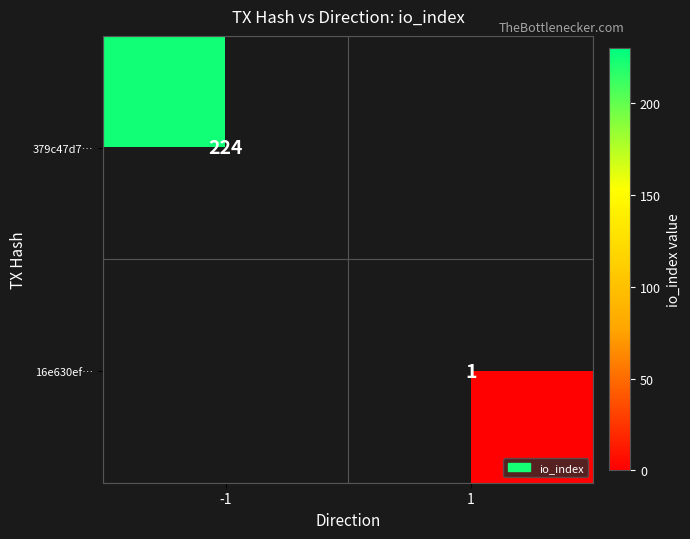

The value of 379c47d7… at -1 is 224. True or false?

True